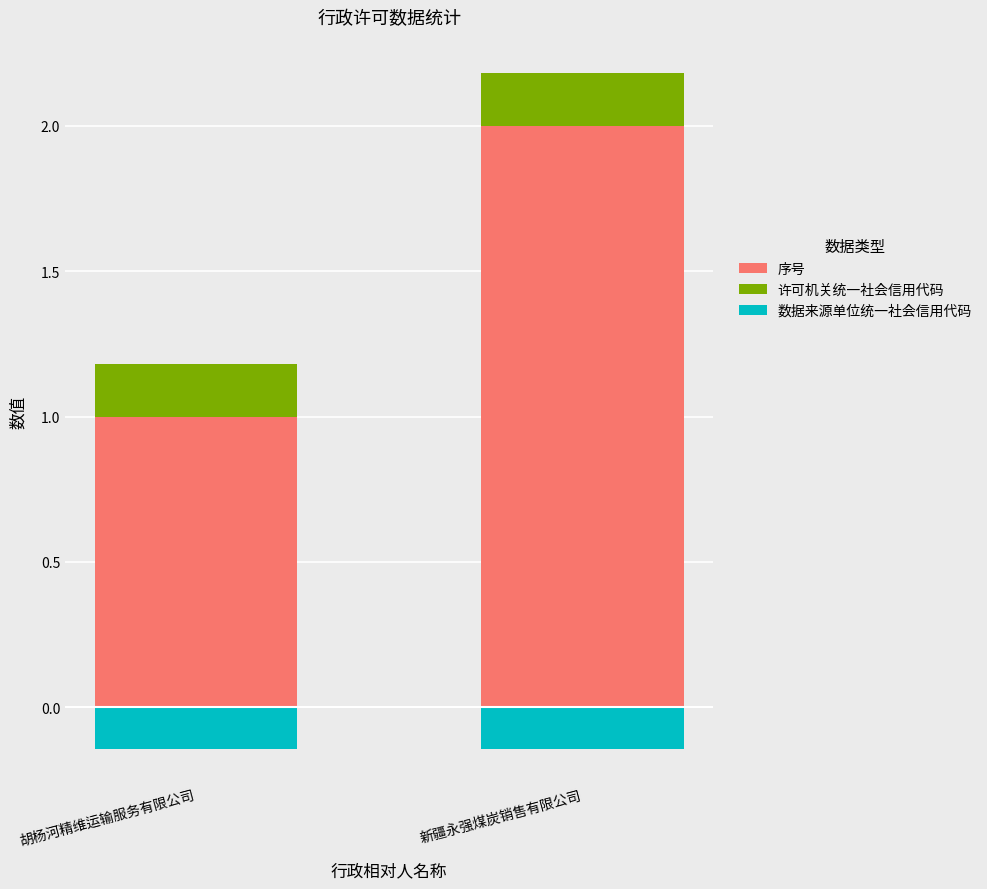

List the series in order of their peak value, lowest first.

数据来源单位统一社会信用代码, 许可机关统一社会信用代码, 序号